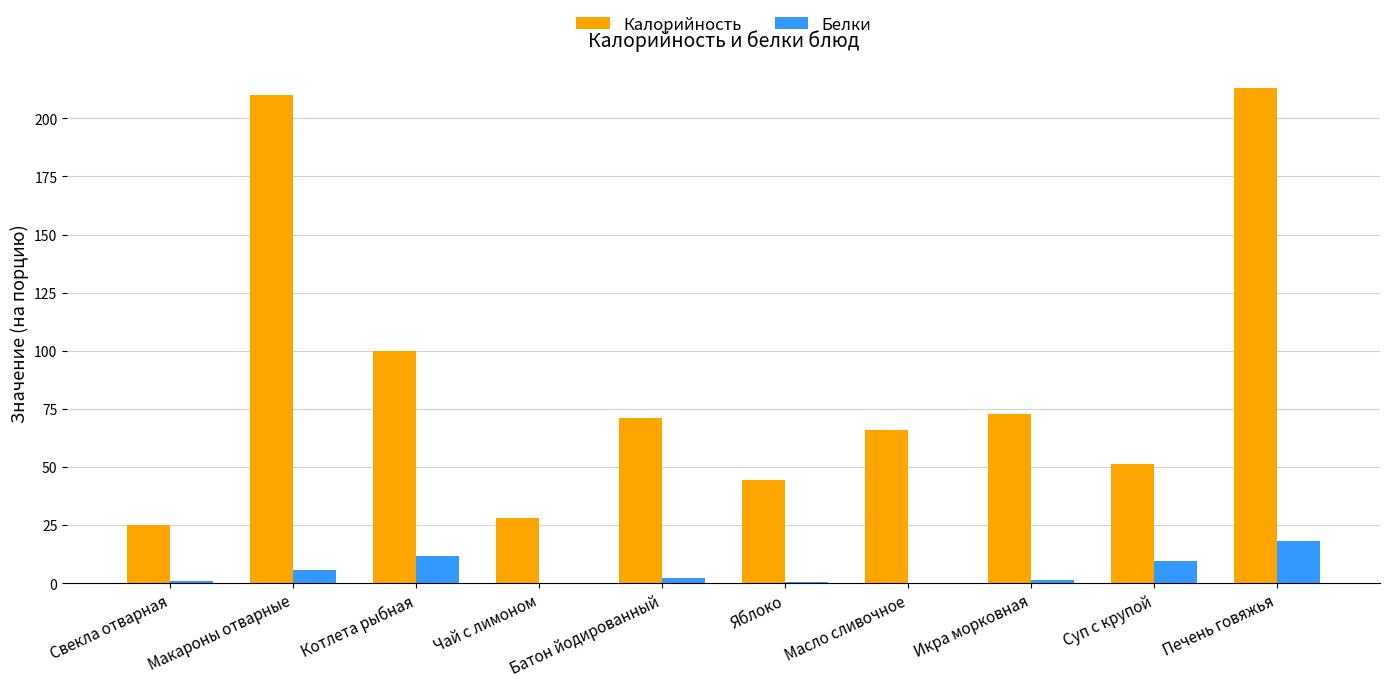

What is the highest value of the Калорийность series?

213.0